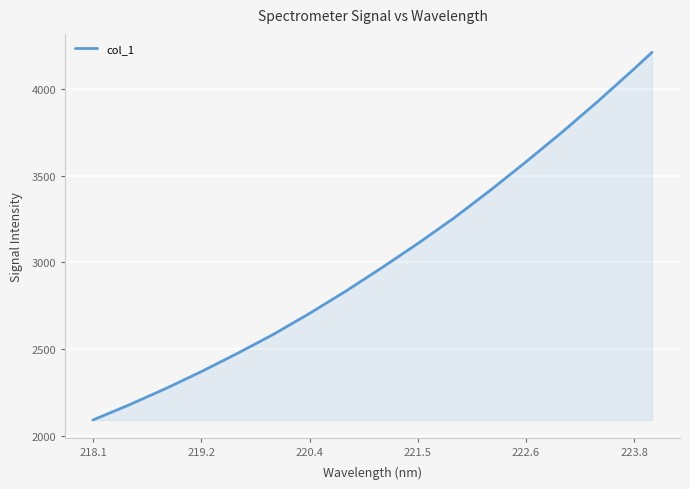

What is the smallest value displayed?

2092.5